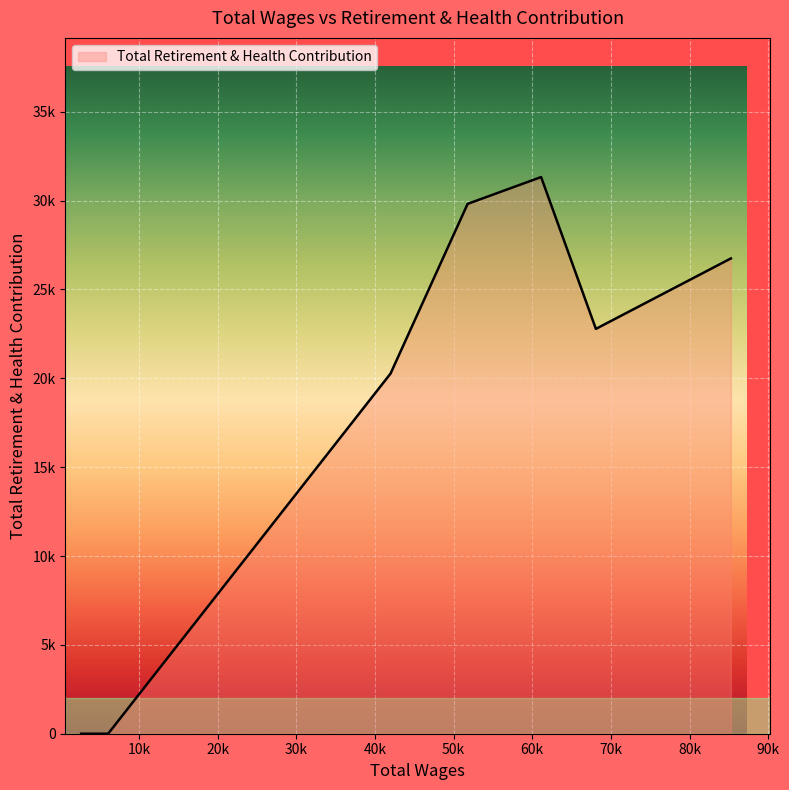

Does the chart have visible grid lines?

Yes